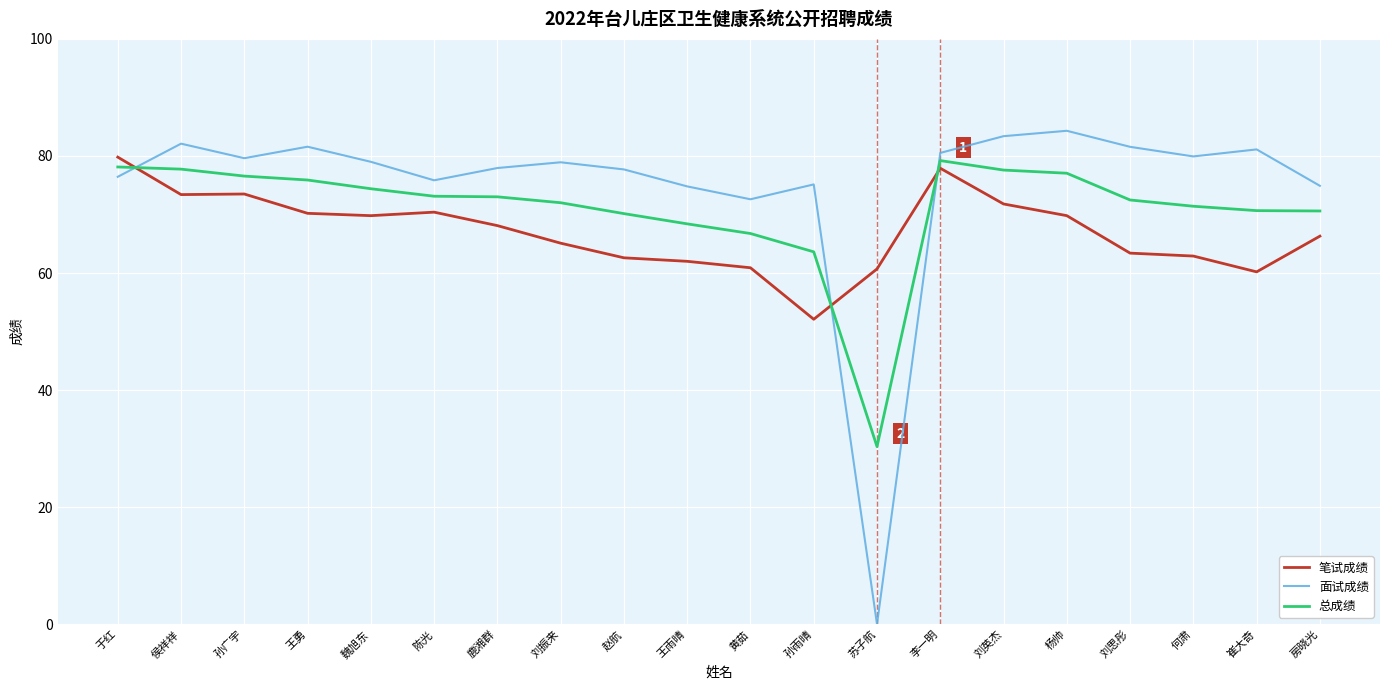

Read the 笔试成绩 value at 赵航.

62.6